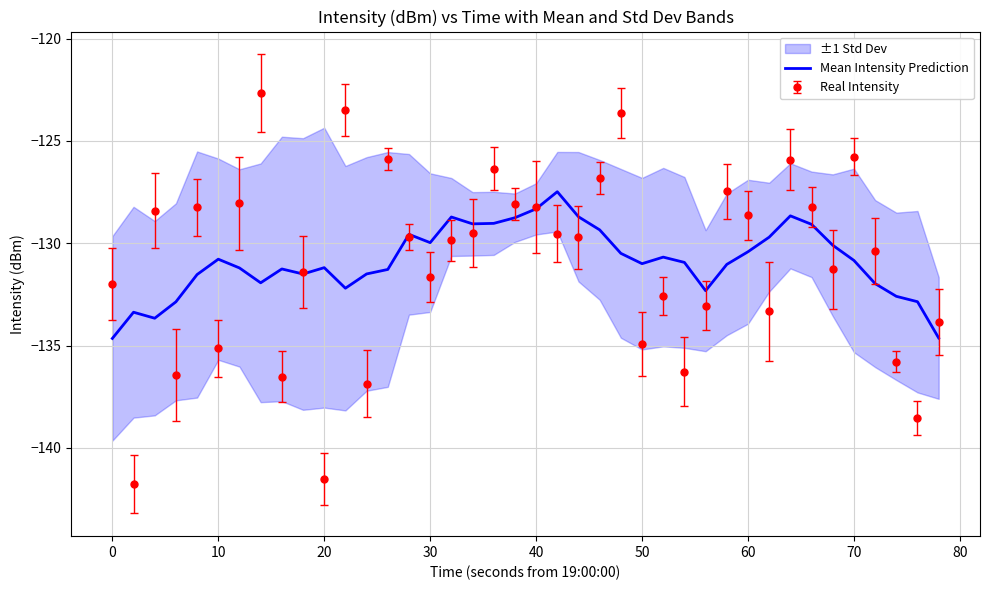

Does the chart display data point markers on the line(s)?

No